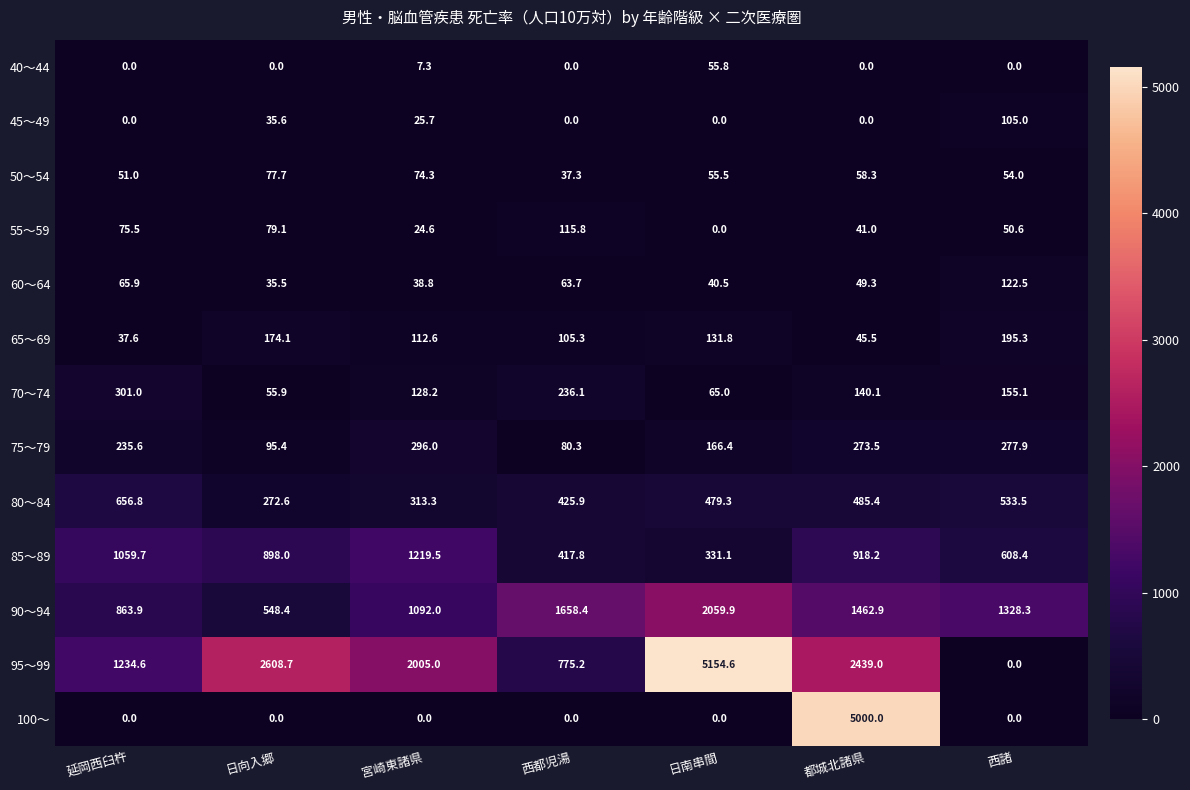

The 40～44 series shows 0.0 at 延岡西臼杵. True or false?

True